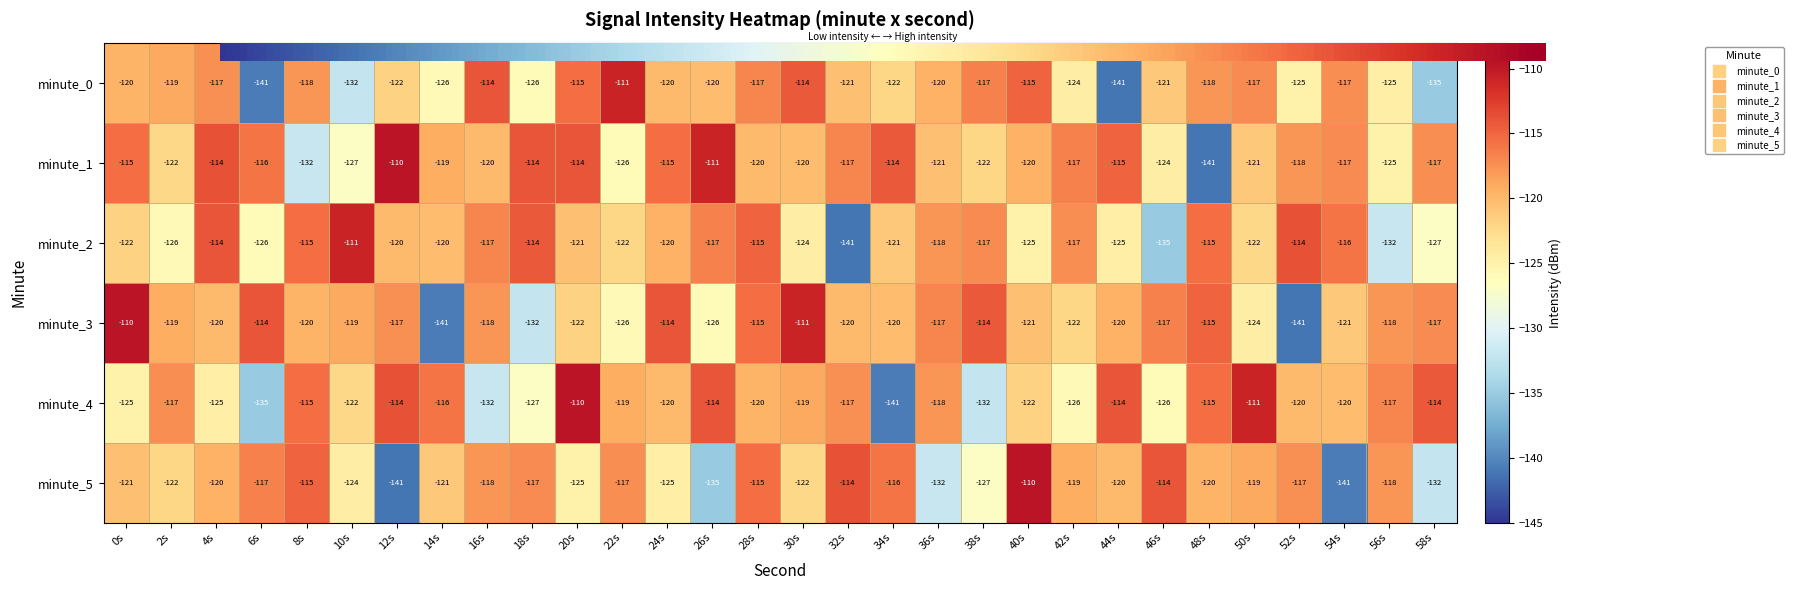

The minute_5 series shows -174 at 32s. True or false?

False